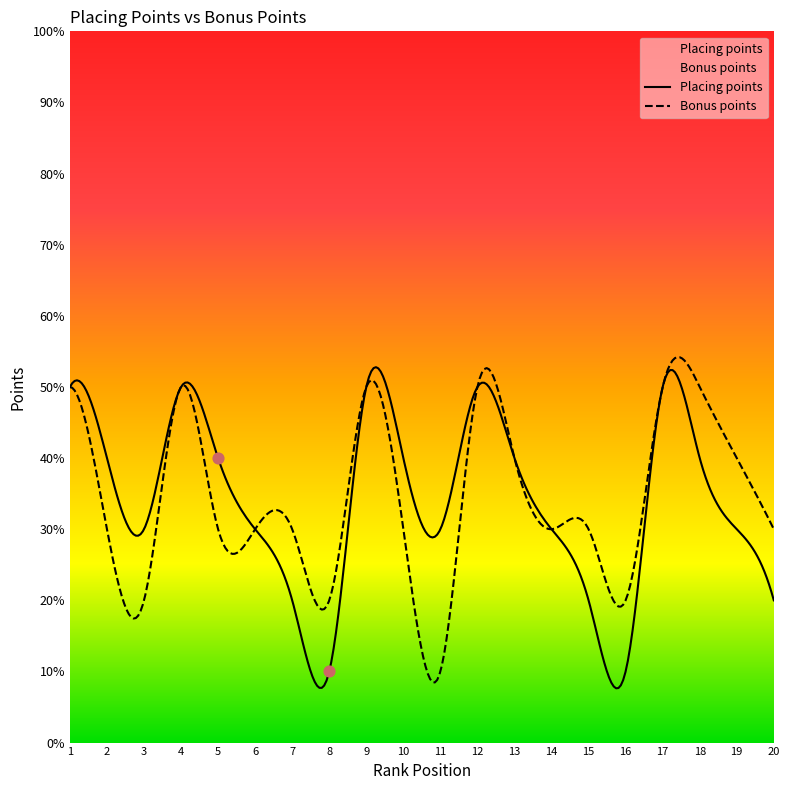

Which series reaches the minimum Y coordinate?

Placing points